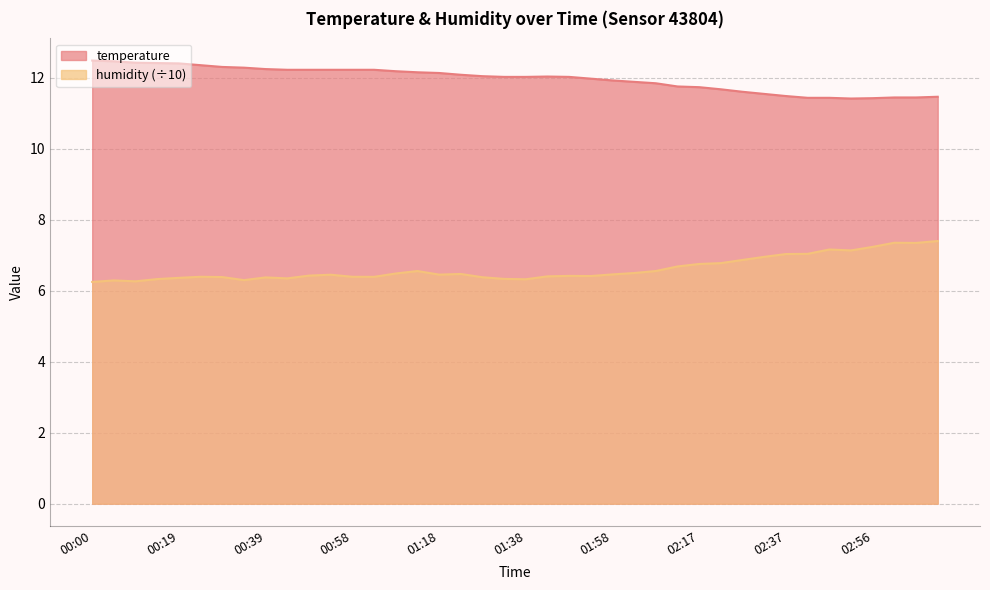

At which label is temperature closest to 11?

02:51